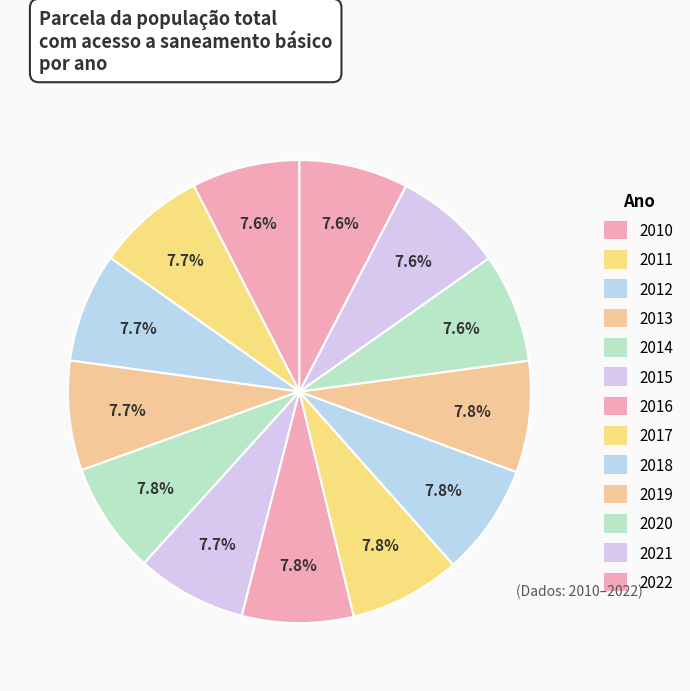

The 2016 slice represents 22% of the pie. True or false?

False